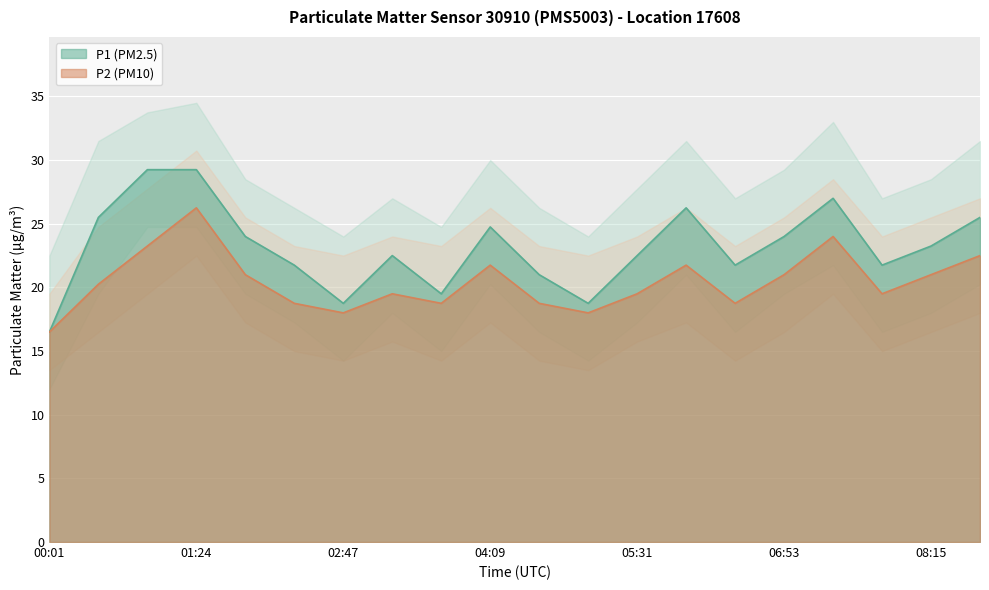

At which label does P1 reach its peak?

00:57